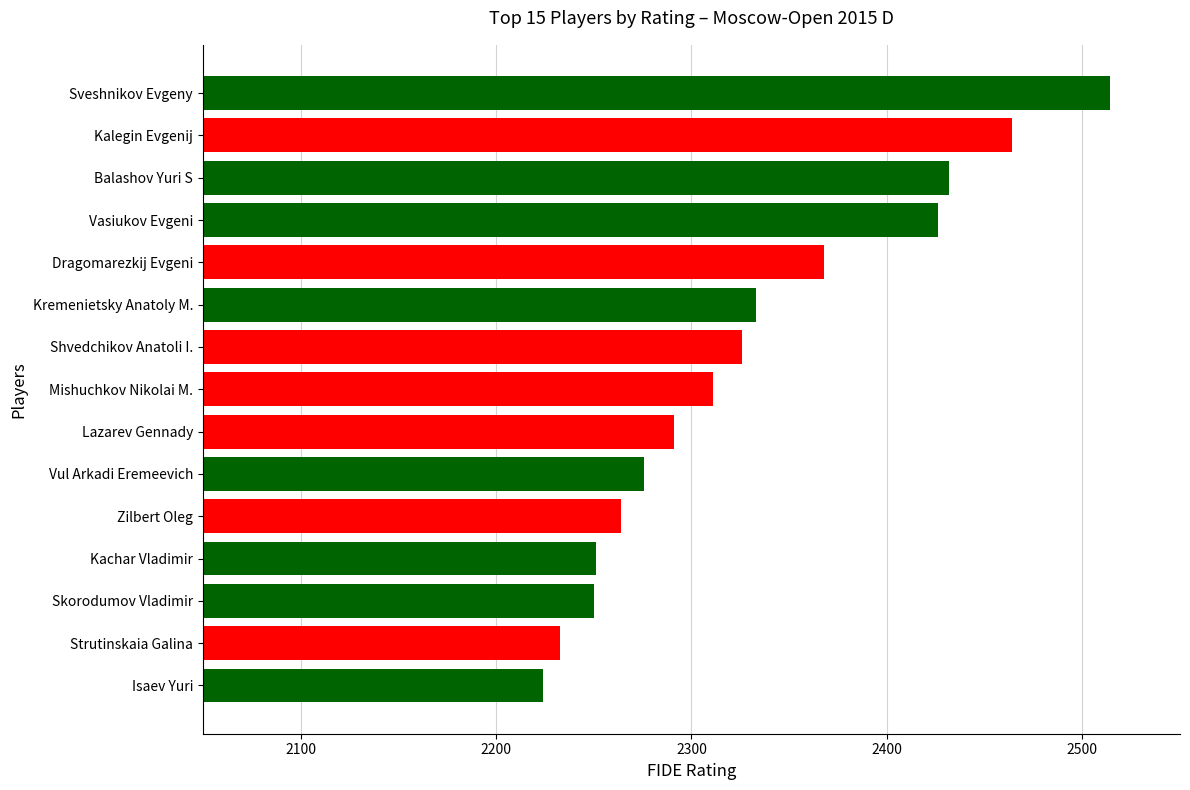

What is the ratio of the value at Vasiukov Evgeni to the value at Dragomarezkij Evgeni?

1.0